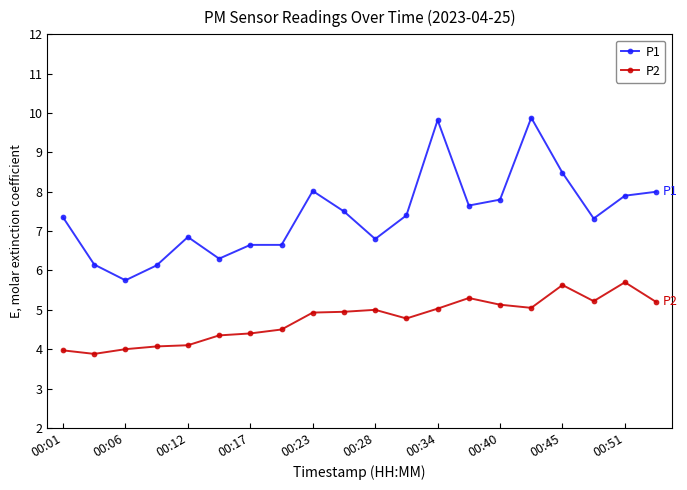

What is the sum of all P1 values?

148.4